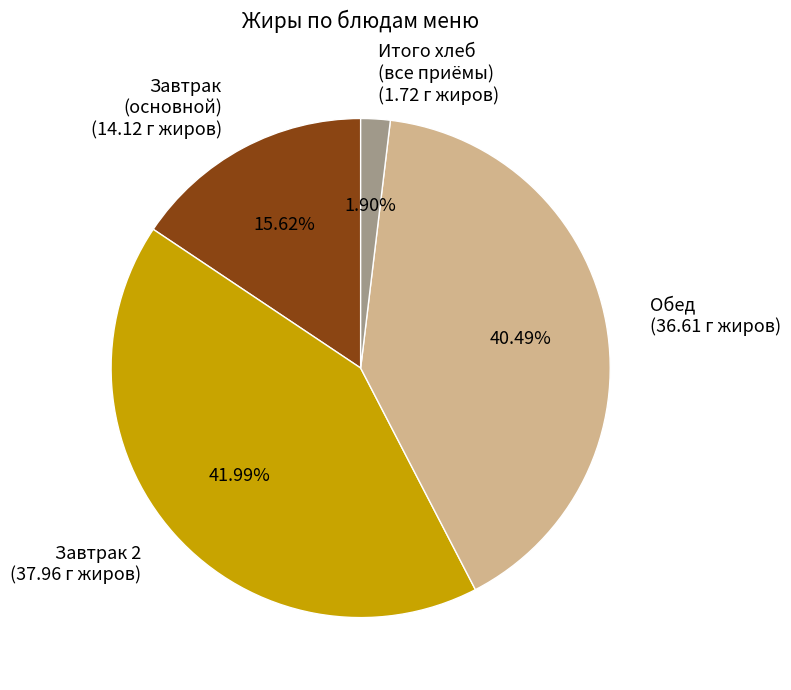

To the nearest percent, what is the difference between the largest and smallest slice percentages?

40%